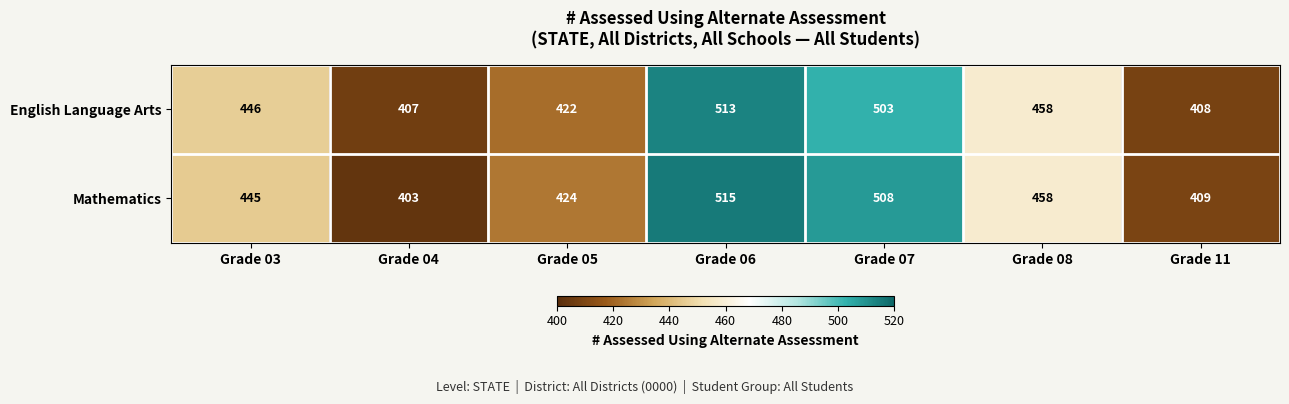

What is the total value across all series at Grade 06?

1028